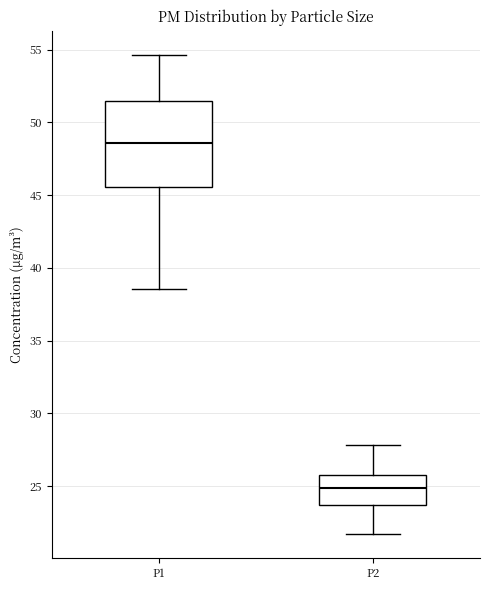

Where does the median line of the box for P1 sit on the y-axis? The values are not printed on the chart, so give them approximately, as read against the axis.

48.5